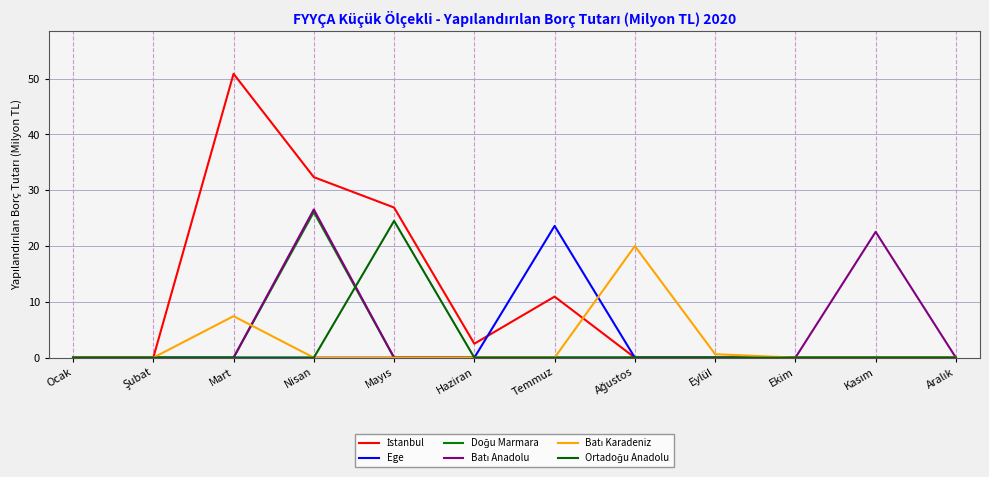

True or false: Doğu Marmara has a value of -13.6 at Mart.

False